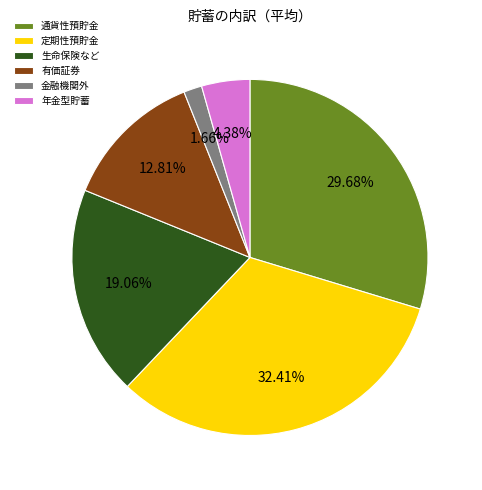

To the nearest percent, what is the difference between the 通貨性預貯金 and 生命保険など slice percentages?

11%